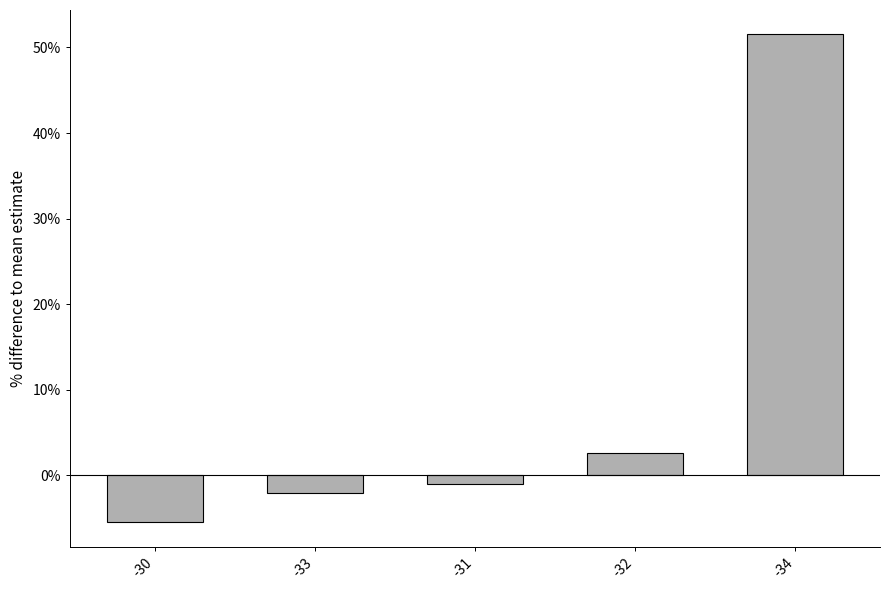

Which label corresponds to the smallest value in the chart?

-30